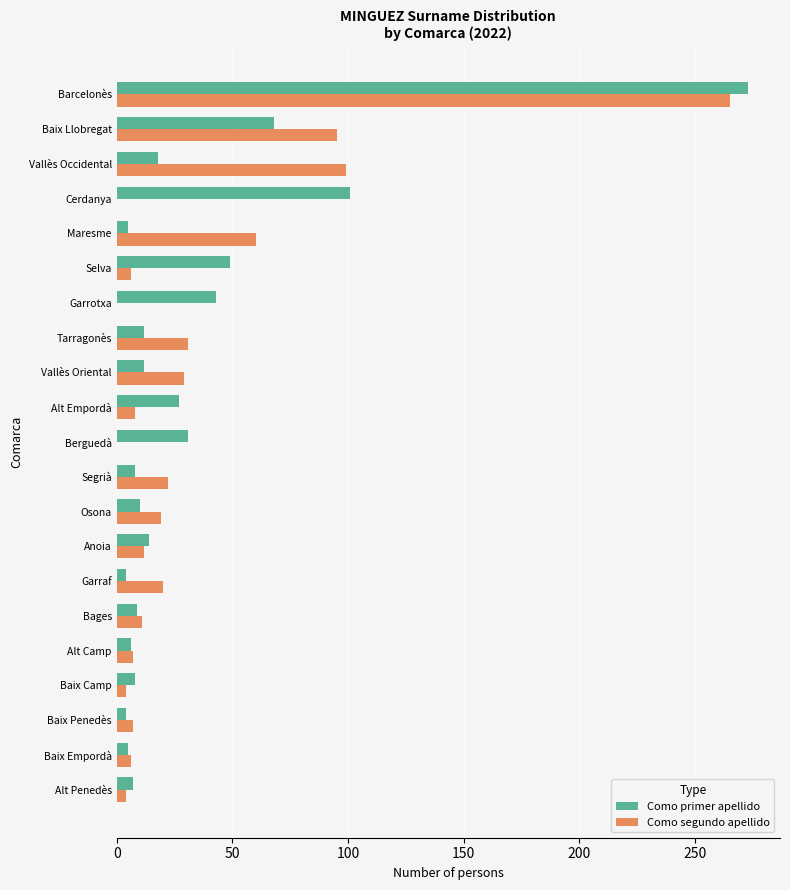

At which category is the sum across all series the highest?

Barcelonès